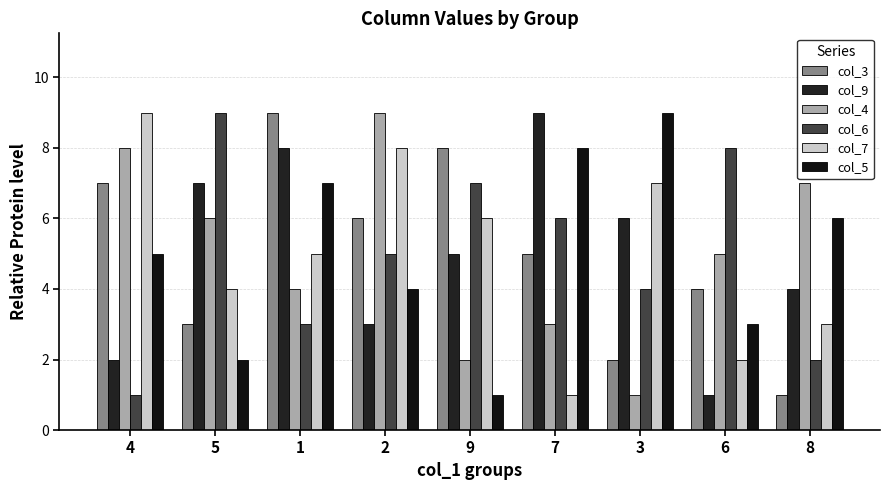

The value of col_3 at 6 is 2. True or false?

False